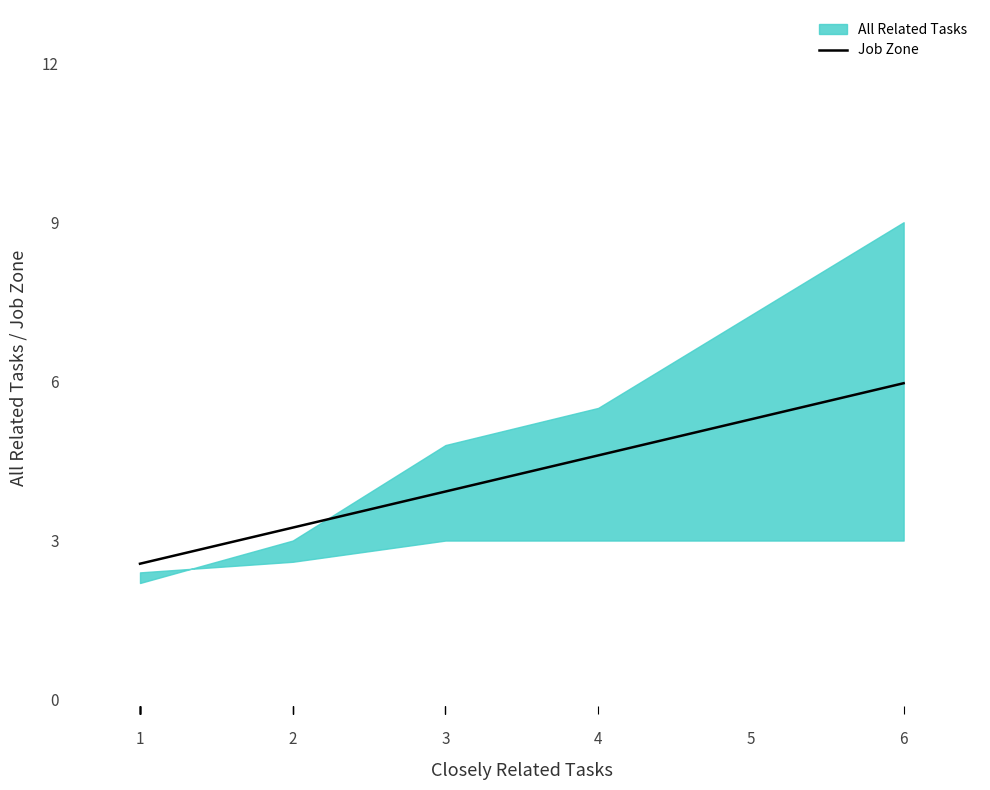

What is the average value of the Job Zone series?

4.3